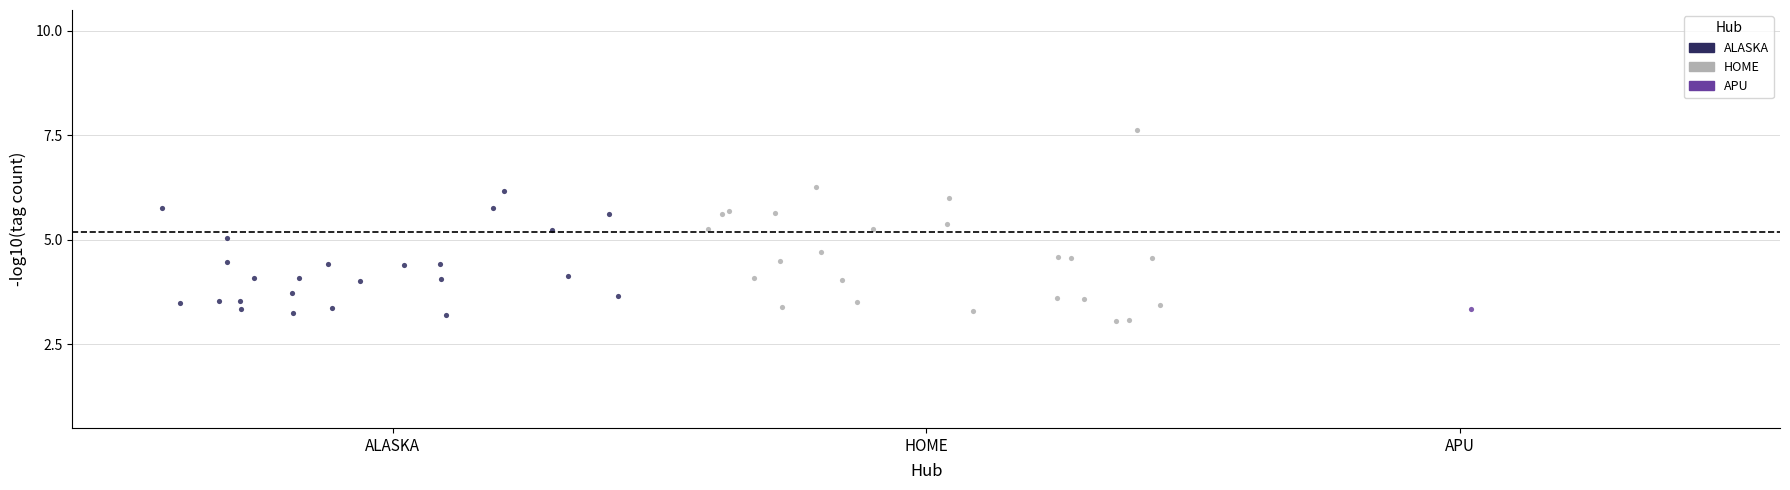

Which series contains the highest Y value?

HOME